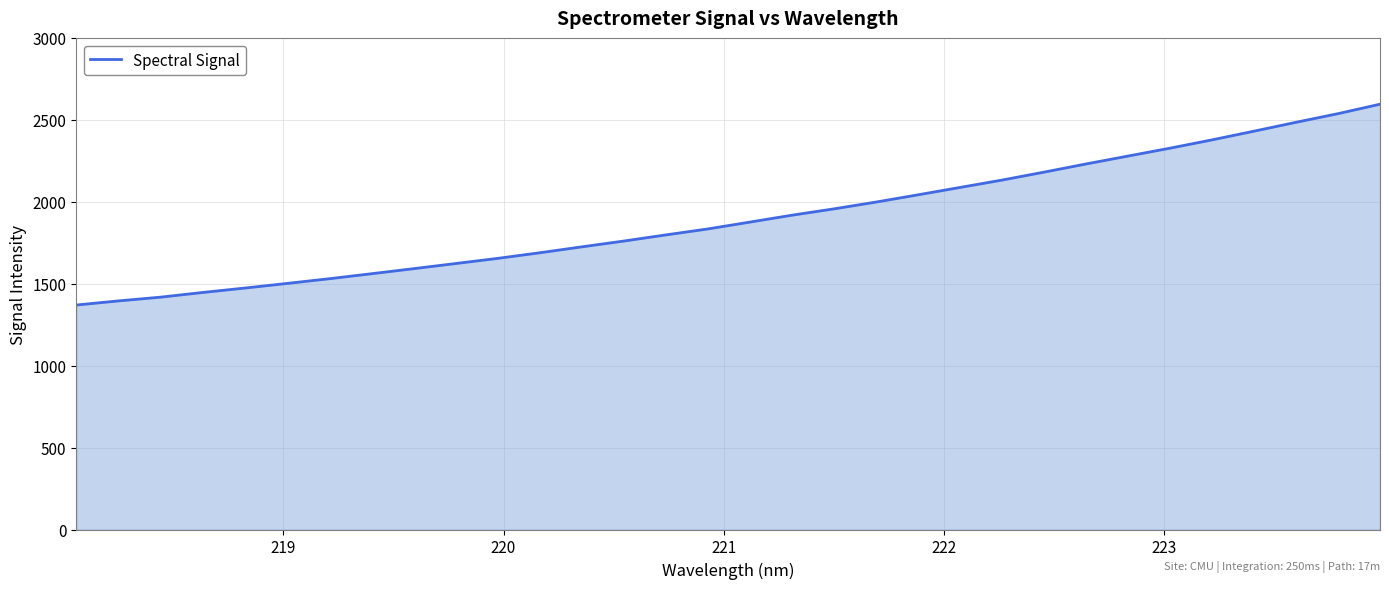

What is the sum of all values?

60817.8